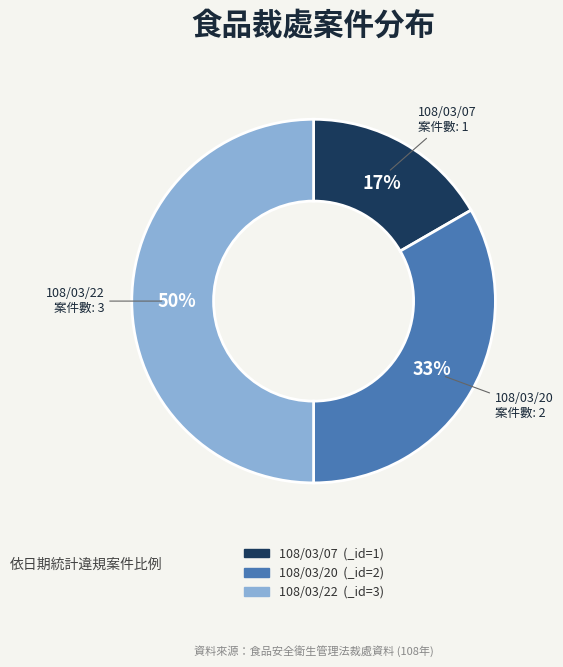

To the nearest percent, what portion does 108/03/07 represent?

17%